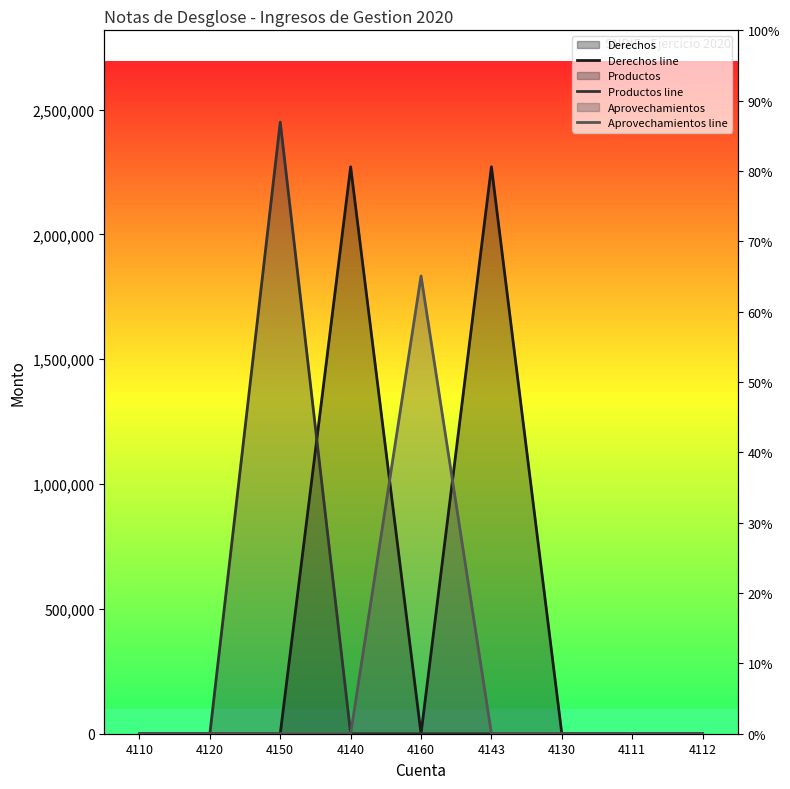

The value of Derechos line at 4140 is 2270841.0. True or false?

True